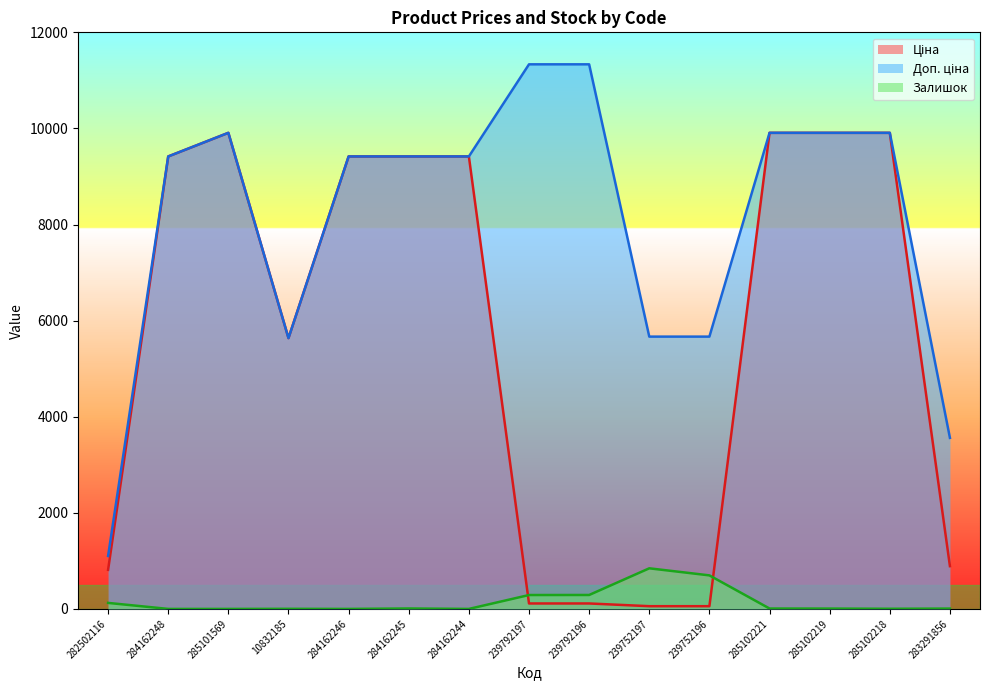

Between 239792196 and 285102221, which series saw the biggest shift?

Ціна